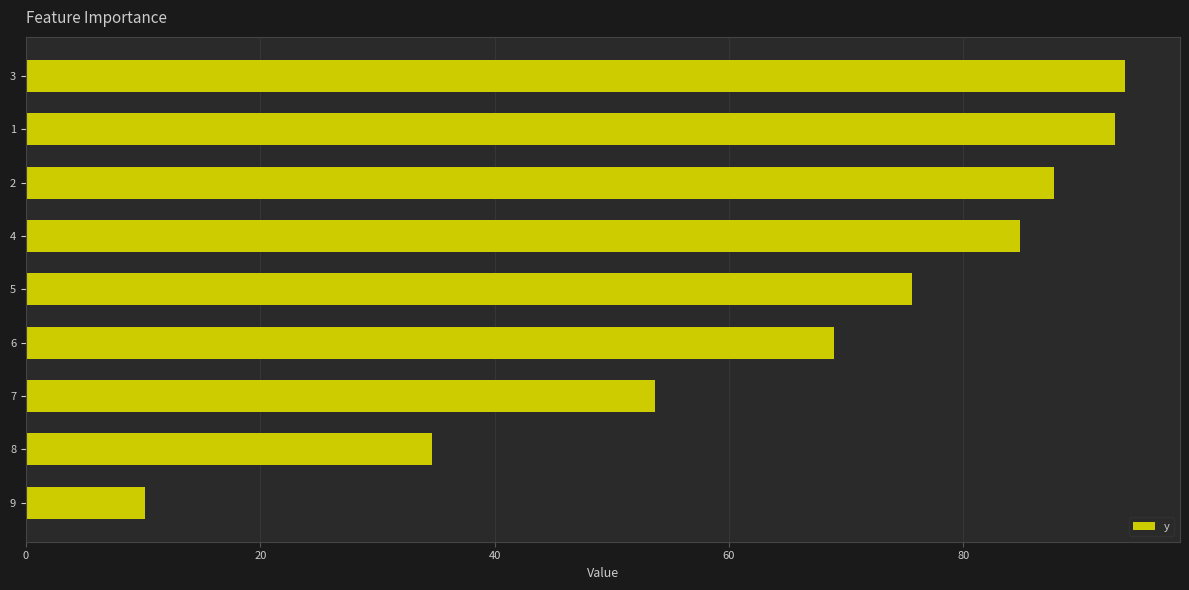

What is the minimum value shown in the chart?

10.2